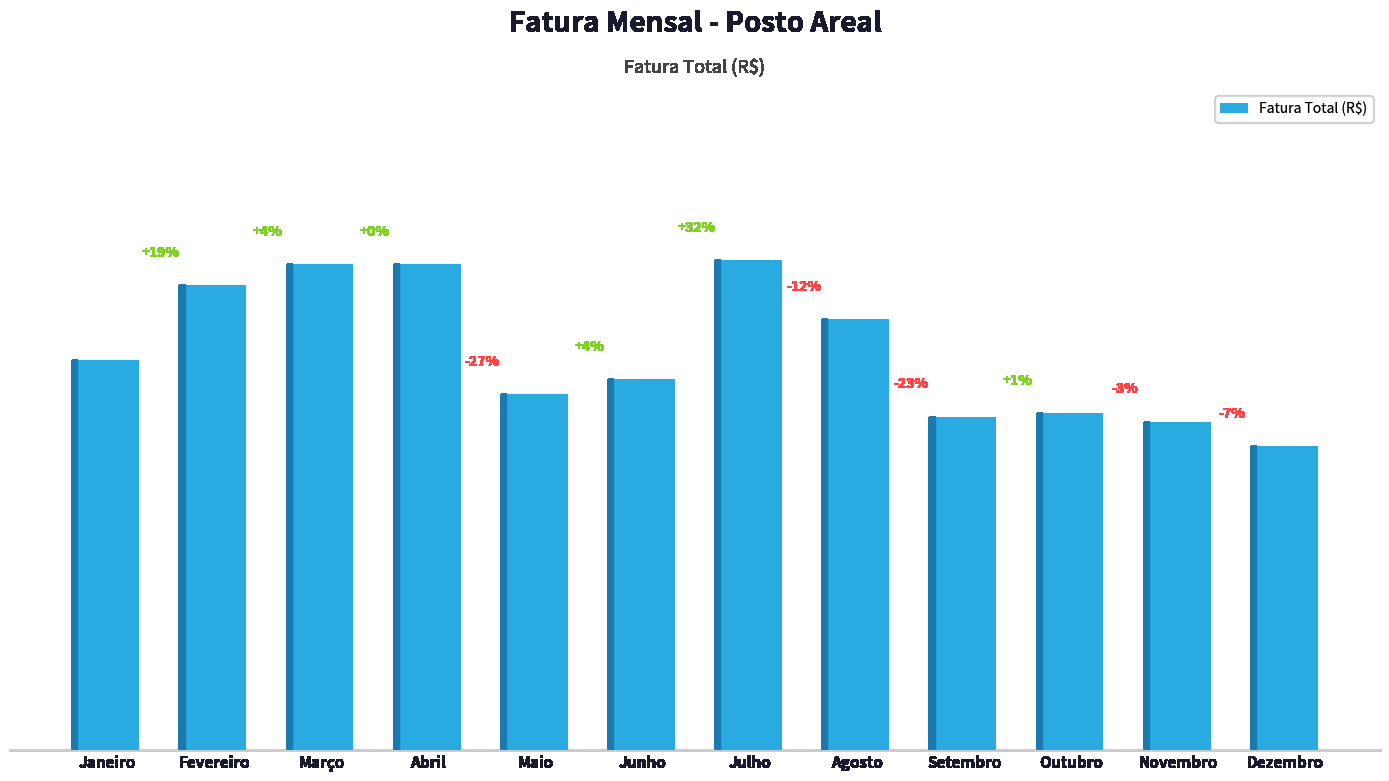

At which label does the data first exceed 850?

Janeiro